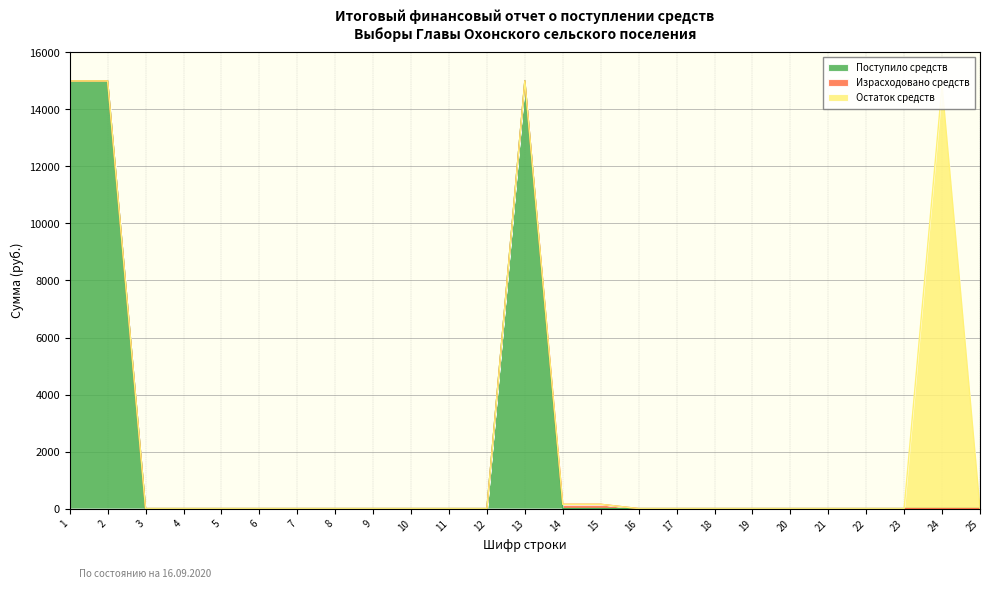

Reading left to right, extract all data points from this chart.

Поступило средств: 15000	15000	0	0	0	0	0	0	0	0	0	0	15000	0	0	0	0	0	0	0	0	0	0	0	0
Израсходовано средств: 0	0	0	0	0	0	0	0	0	0	0	0	0	150	150	0	0	0	0	0	0	0	0	0	0
Остаток средств: 0	0	0	0	0	0	0	0	0	0	0	0	0	0	0	0	0	0	0	0	0	0	0	14850	0